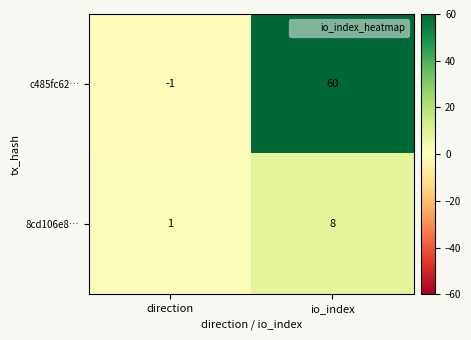

The value of 8cd106e8… at direction is 1. True or false?

True